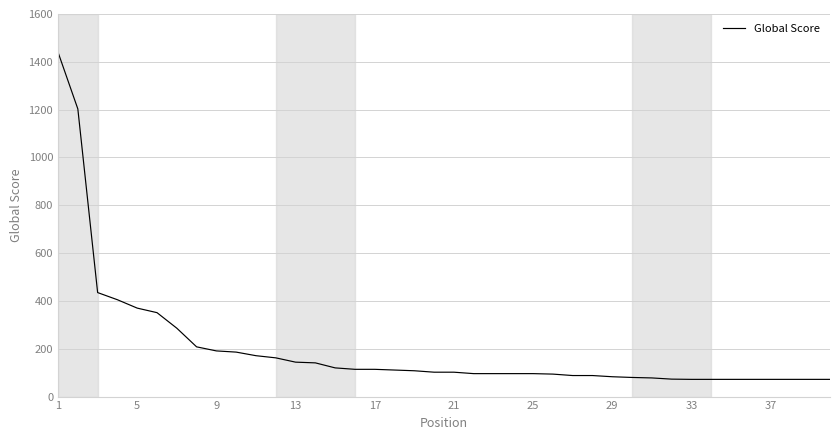

What is the maximum value shown in the chart?

1440